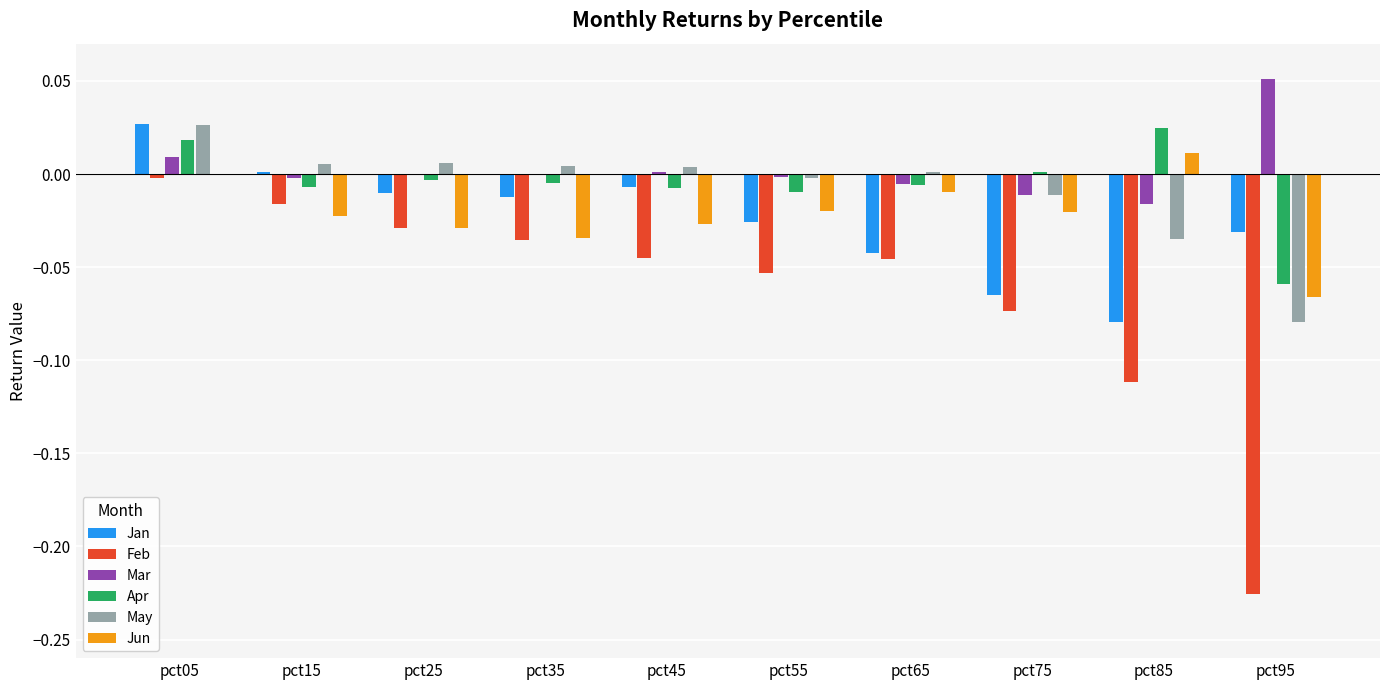

How many data points does each series have?

10